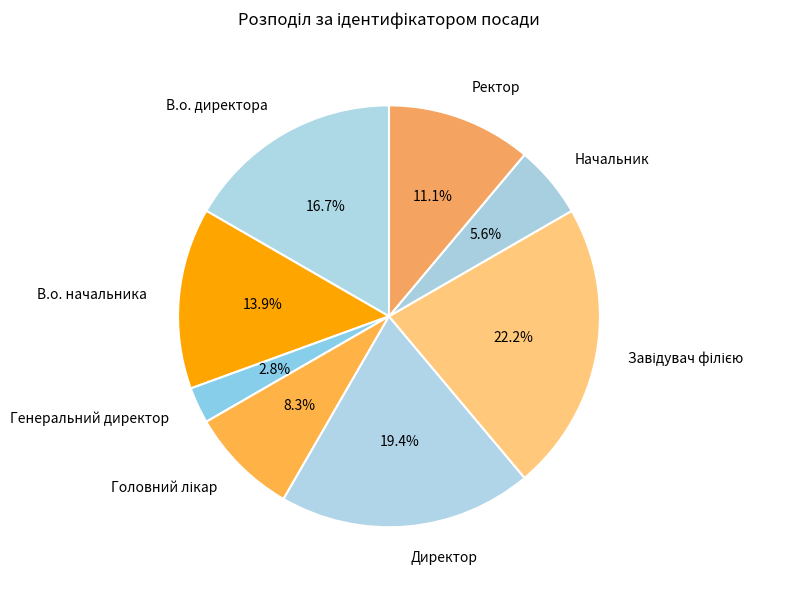

Count the number of slices in the pie.

8